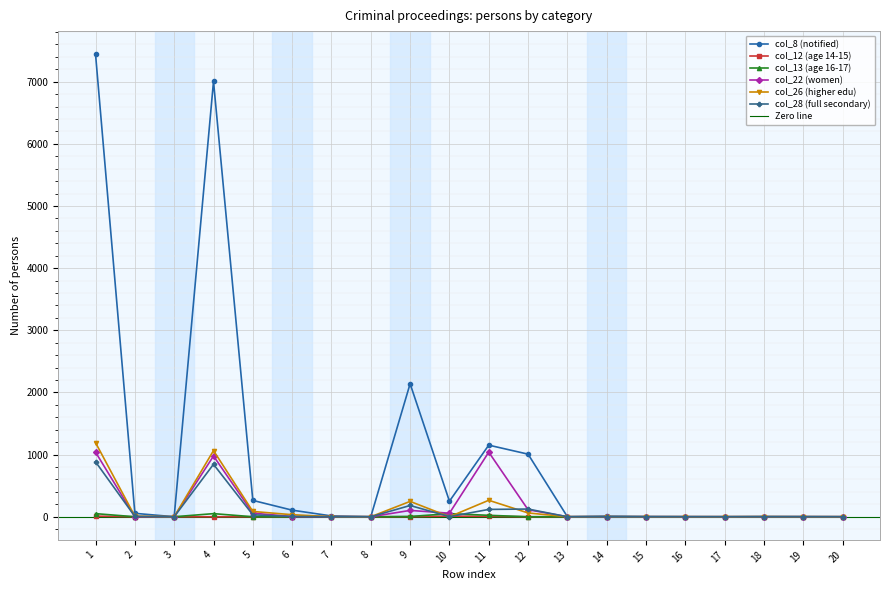

True or false: col_8 (notified) and col_22 (women) intersect in this chart.

False